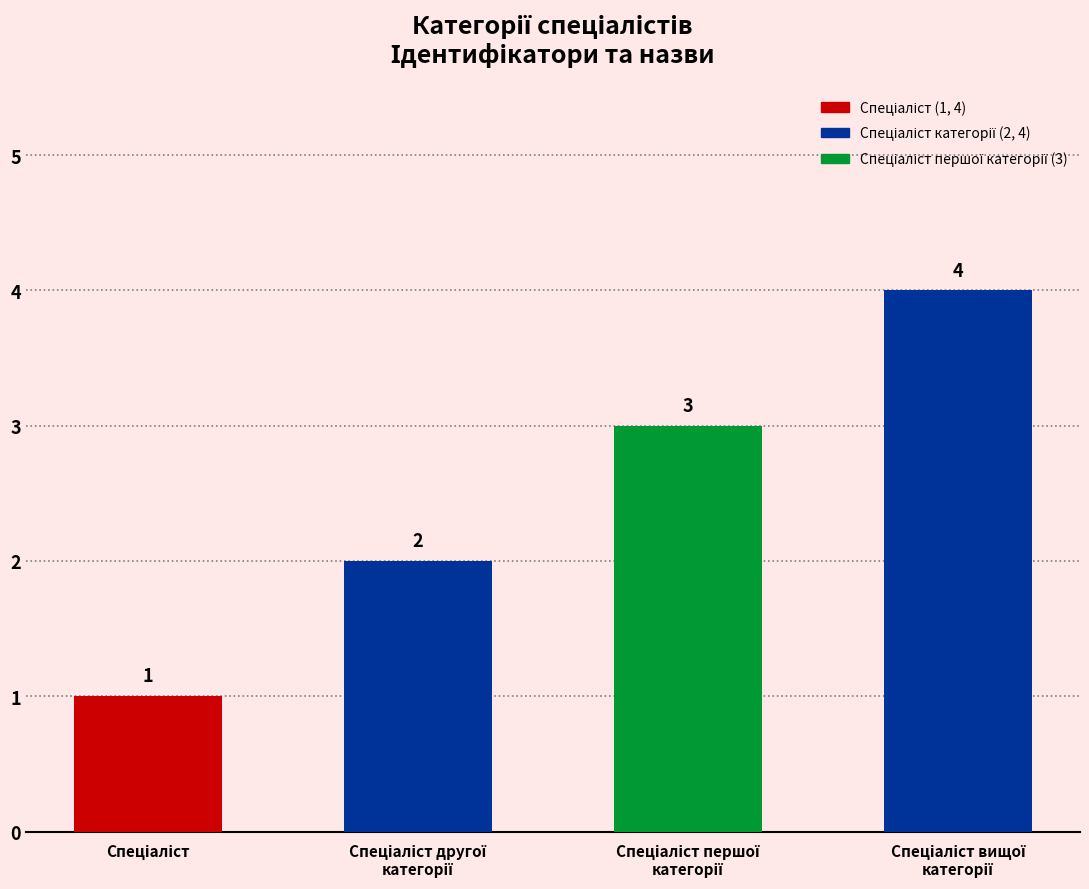

Reading left to right, what are all the values shown in this chart?

1	2	3	4